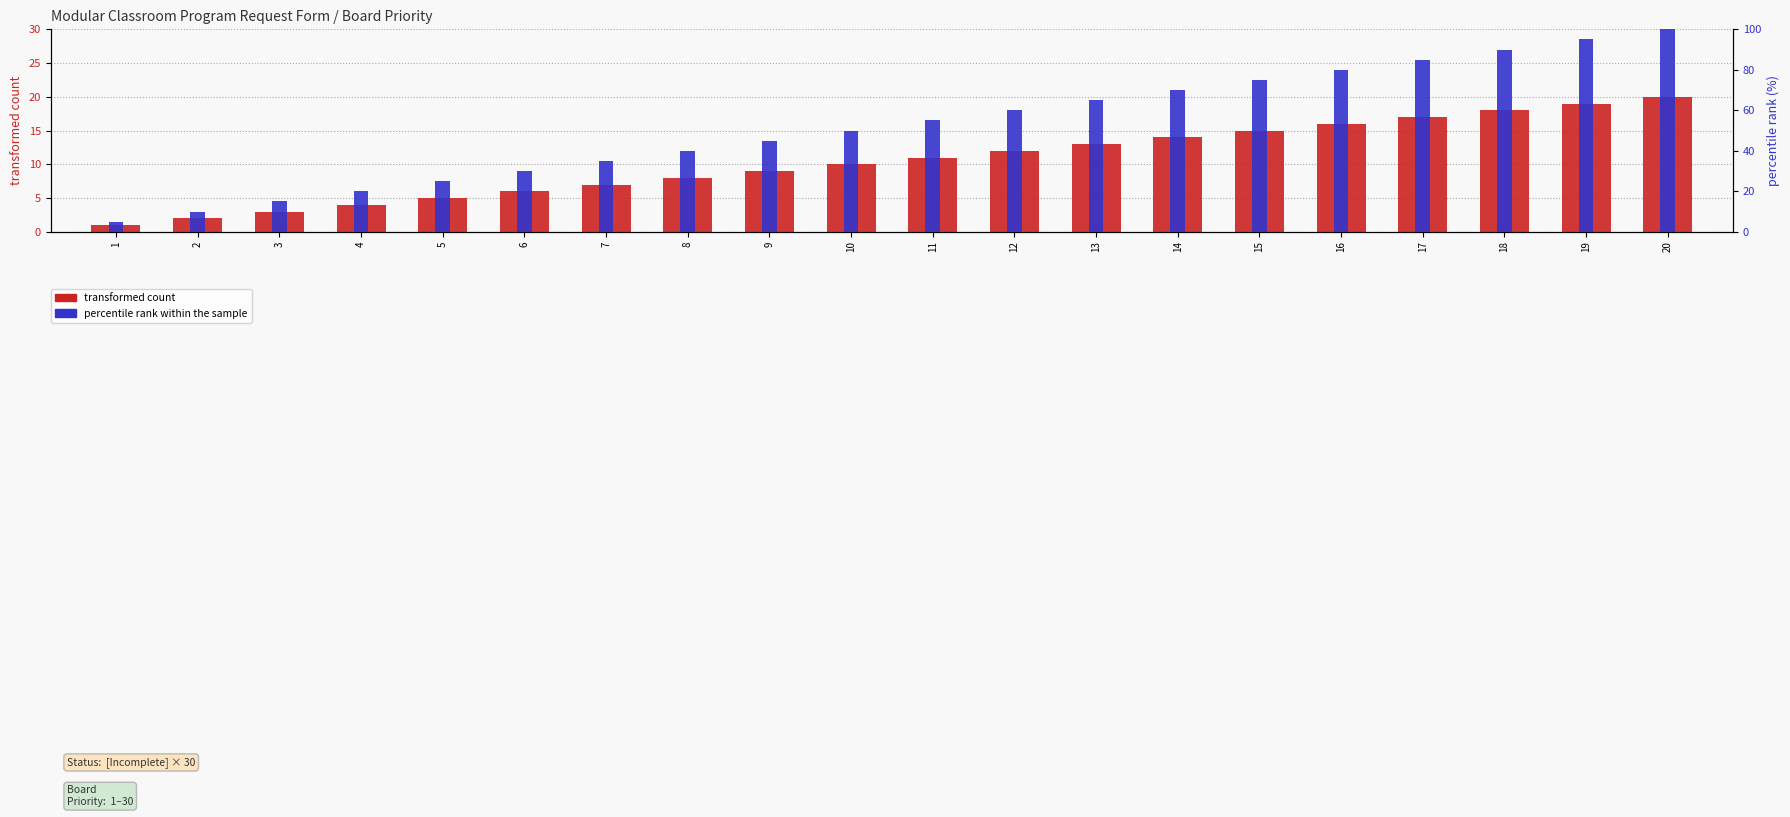

List the series in order of their overall mean, lowest first.

transformed count, percentile rank within the sample